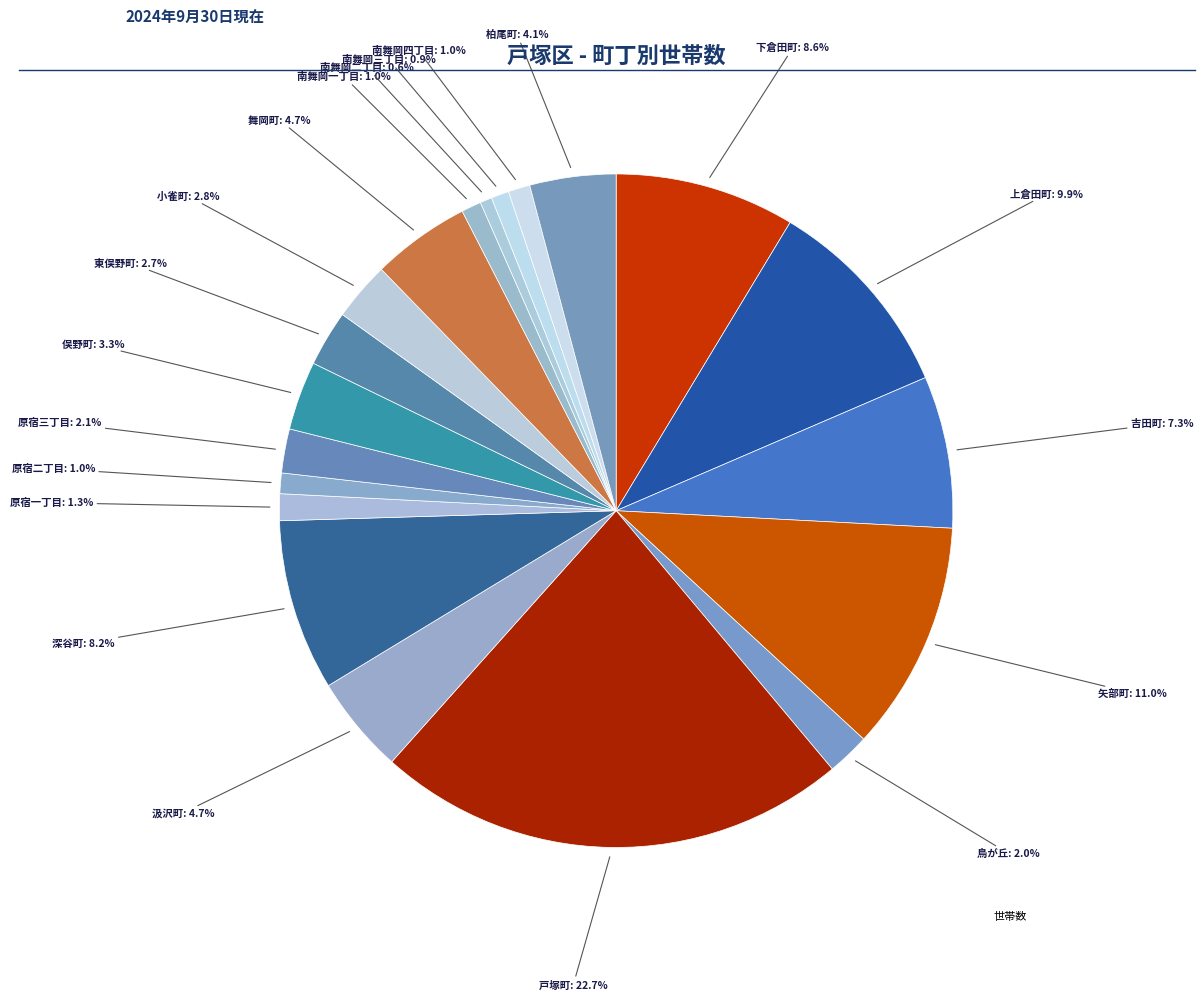

Count the number of slices in the pie.

20